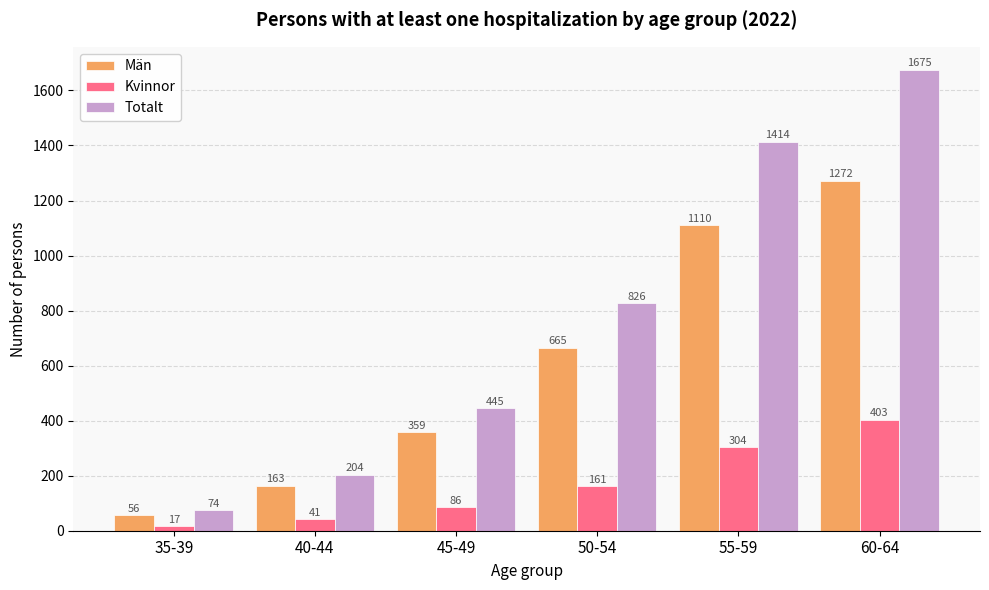

What is the difference between the Totalt values at 35-39 and 40-44?

130